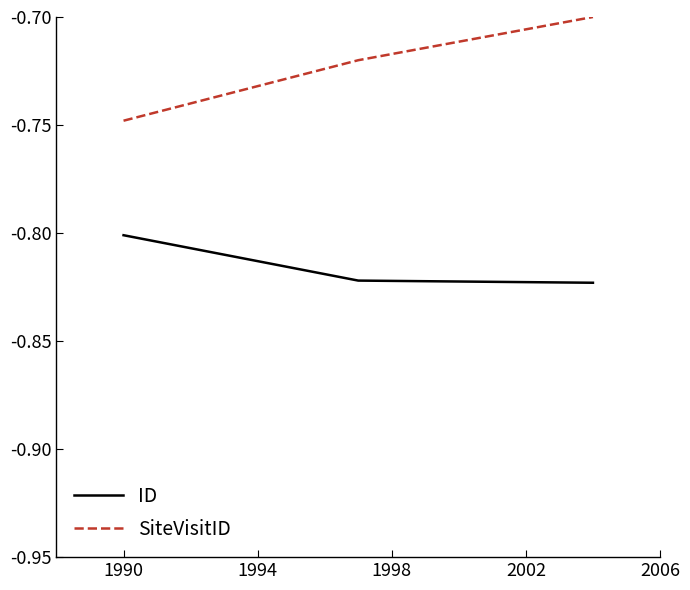

What is the sum of all ID values?

-2.4